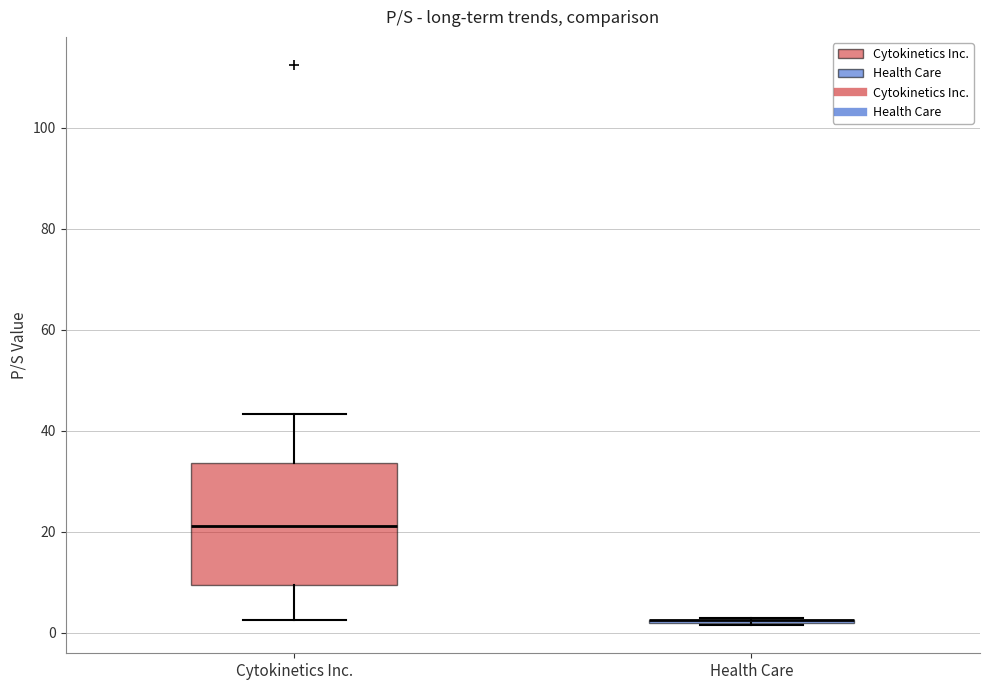

Which box is the tallest, from its lower edge to its upper edge?

Cytokinetics Inc.